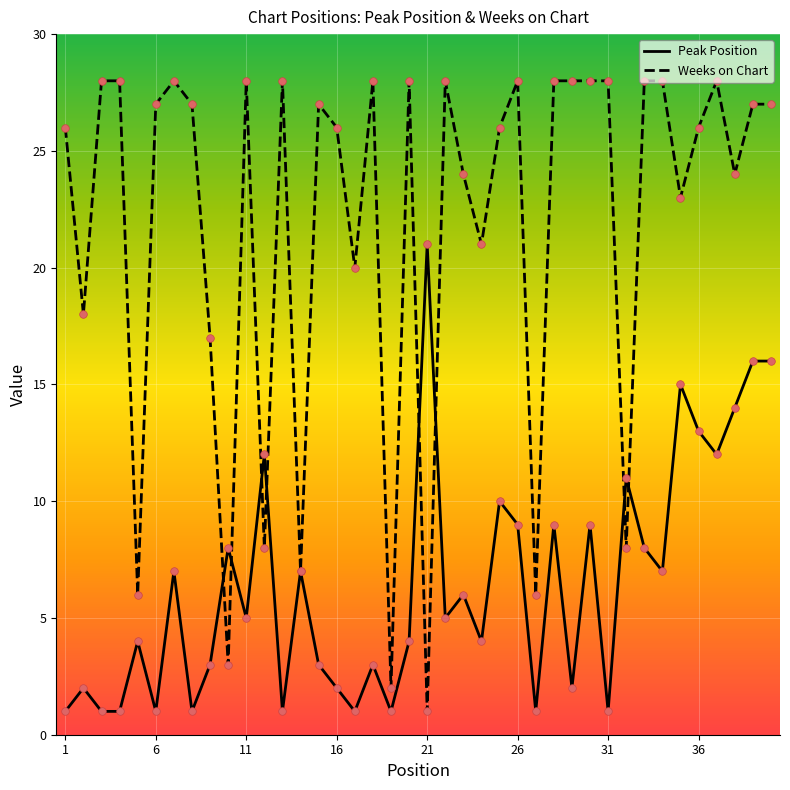

Which series has the widest spread of values?

Weeks on Chart